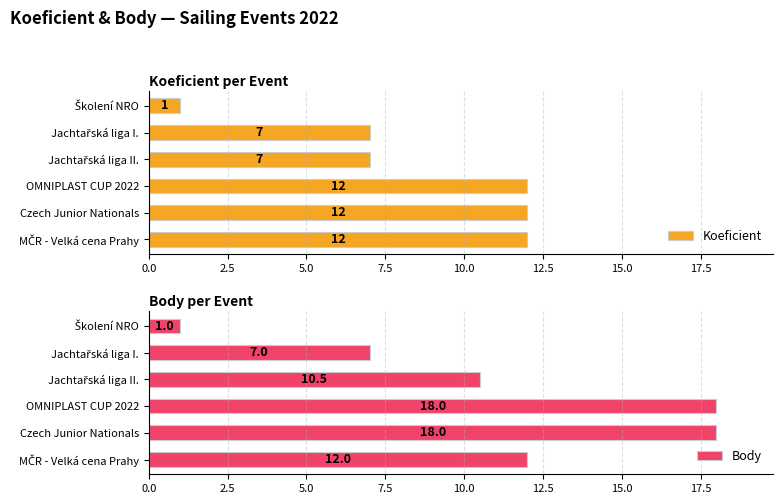

How many bars are there in each group?

2